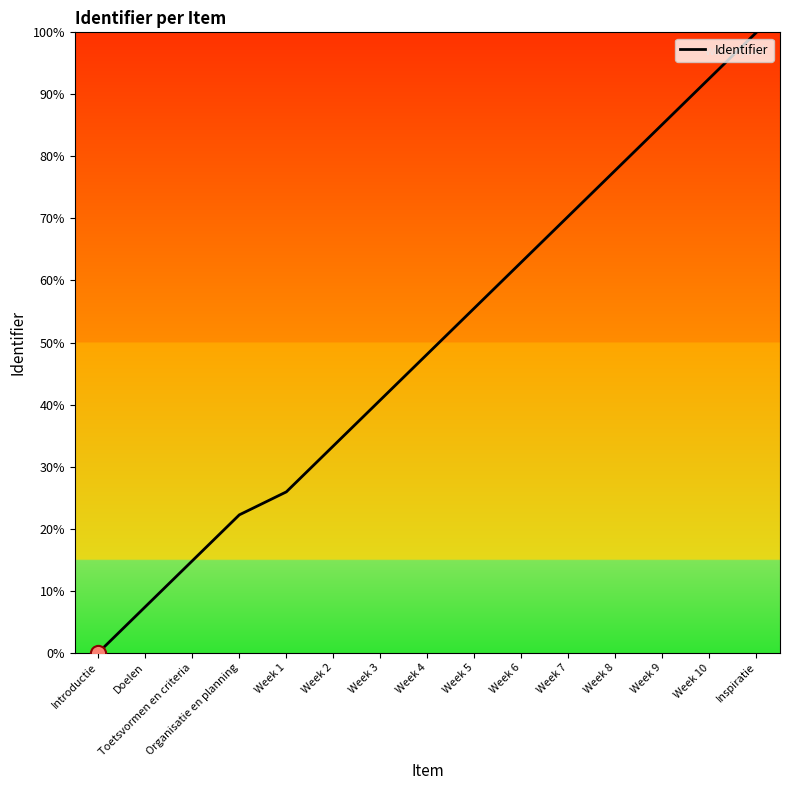

Between Inspiratie and Week 10, which is larger?

Inspiratie